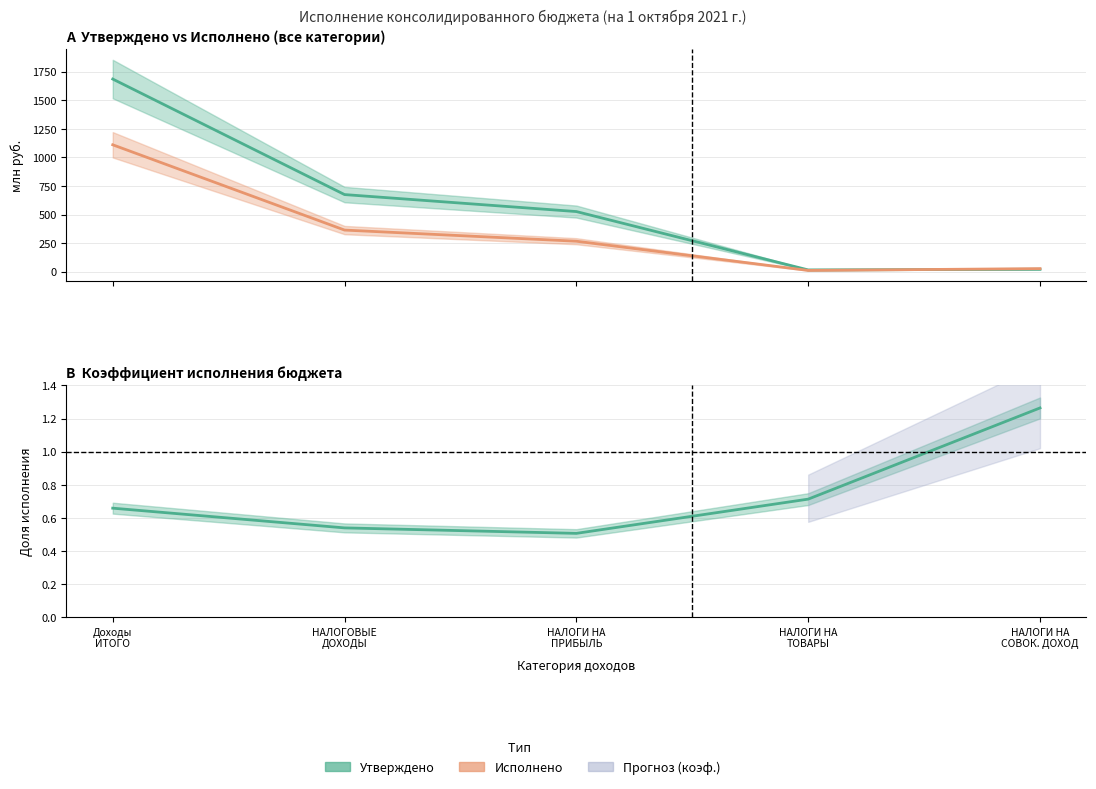

What is the difference between the highest and lowest values at Доходы
ИТОГО?

1684.2